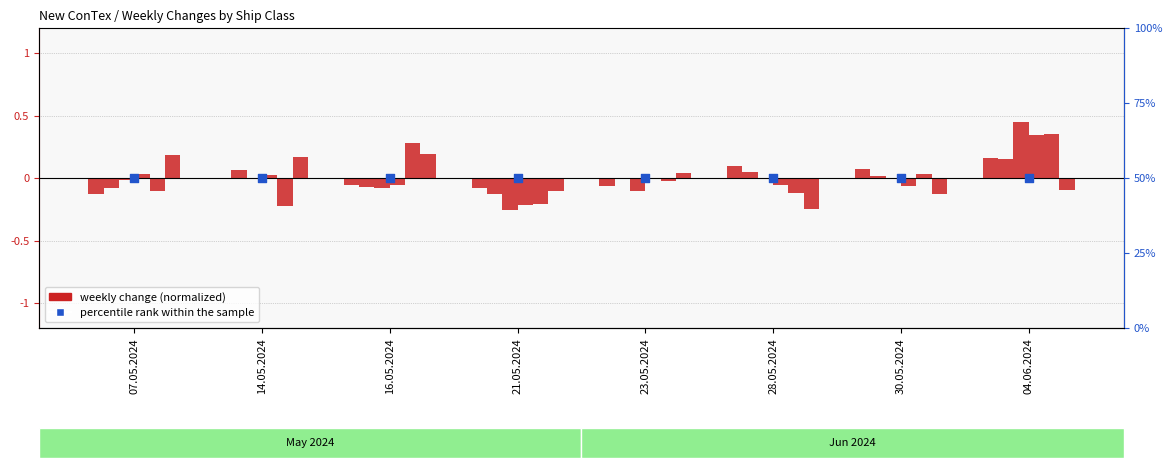

At which category is the sum across all series the highest?

04.06.2024